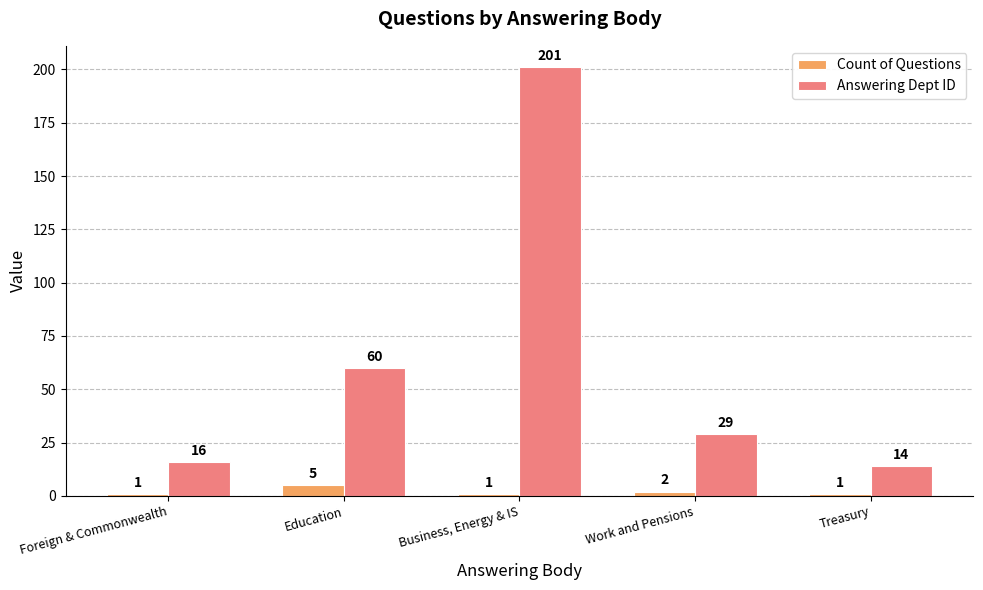

What is the label of the 2nd bar from the right?

Work and Pensions